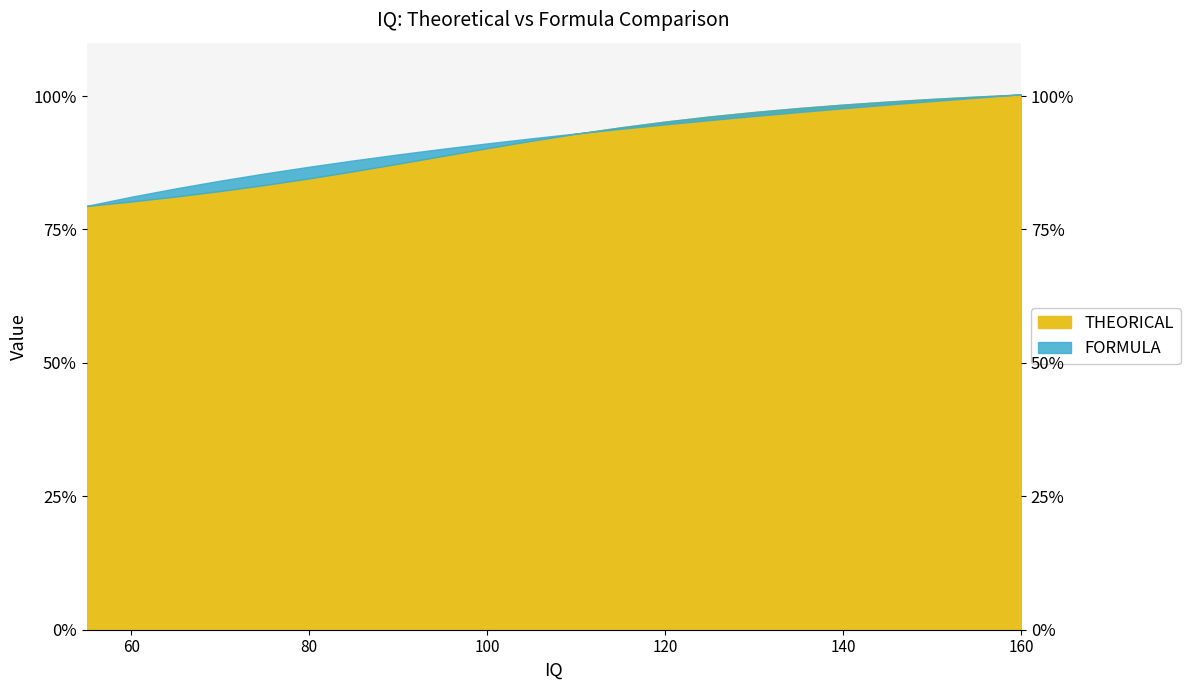

At which category is the sum across all series the highest?

160